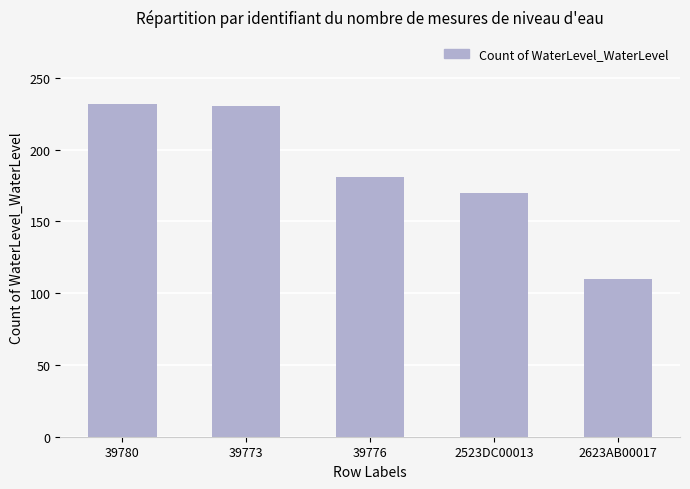

What is the difference between the second highest and minimum values?

120